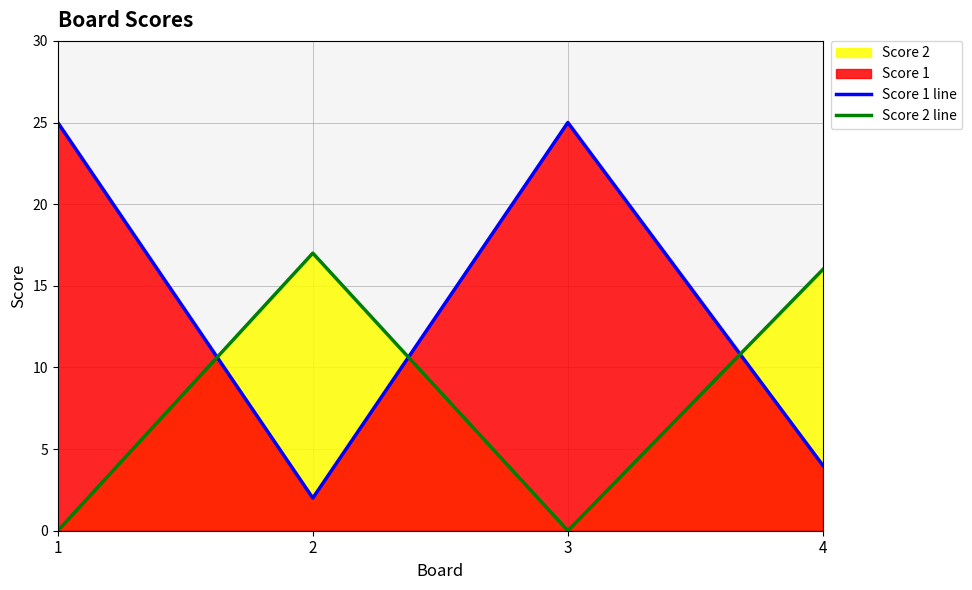

How many lines are shown in the chart?

2